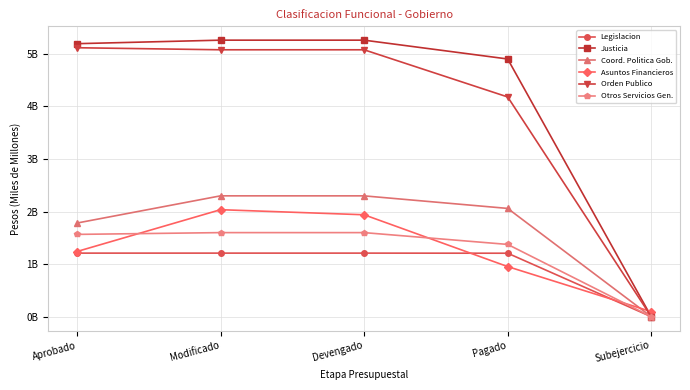

Which series has the largest range (max minus min)?

Justicia